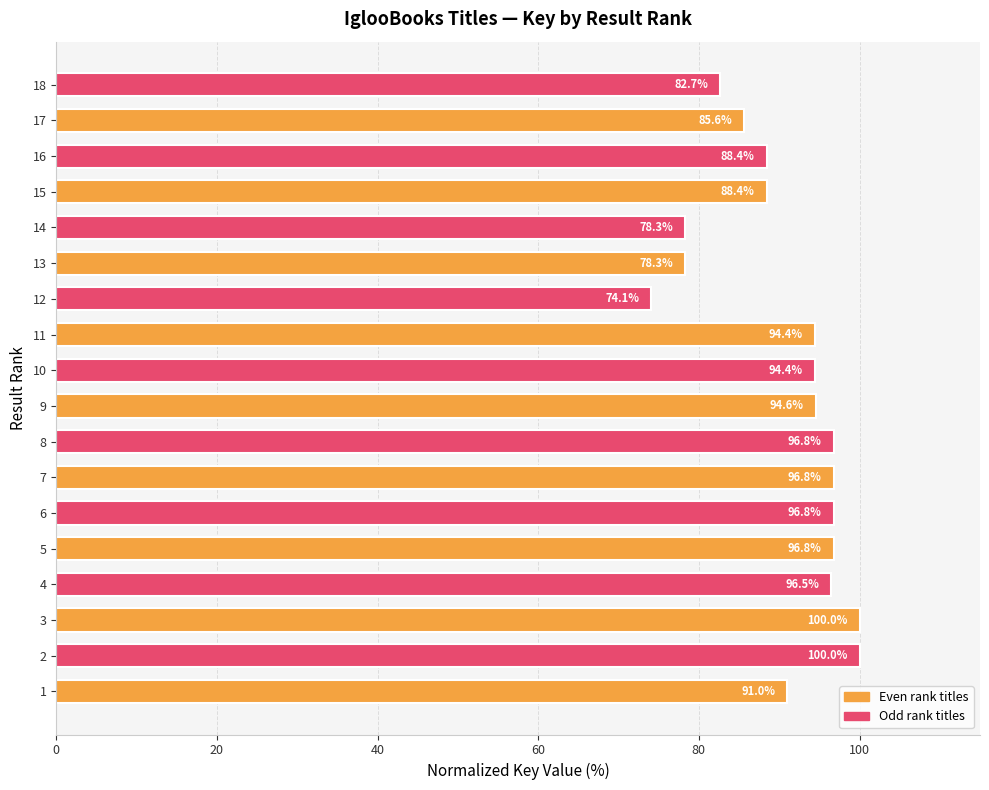

Is it true that the value at 14 is 78.3?

True